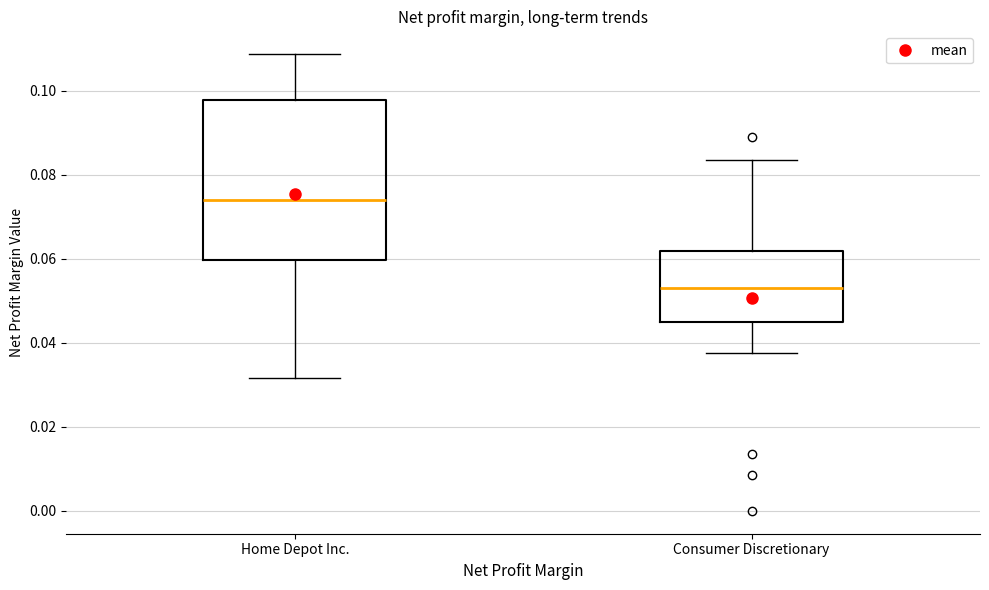

Reading left to right, read every box against the y-axis: the position of its median line, the range the box covers, and the ends of its whiskers. The values are not printed on the chart, so give them approximately, as read against the axis.

Home Depot Inc.: median 0.074, box 0.060 to 0.098, whiskers 0.032 to 0.108
Consumer Discretionary: median 0.054, box 0.044 to 0.062, whiskers 0.038 to 0.084